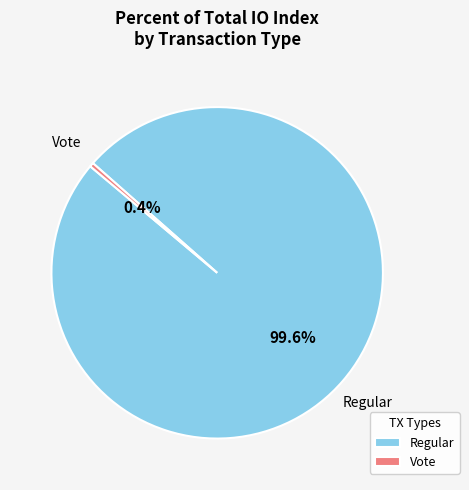

What is the ratio of the value at Regular to the value at Vote?

252.5